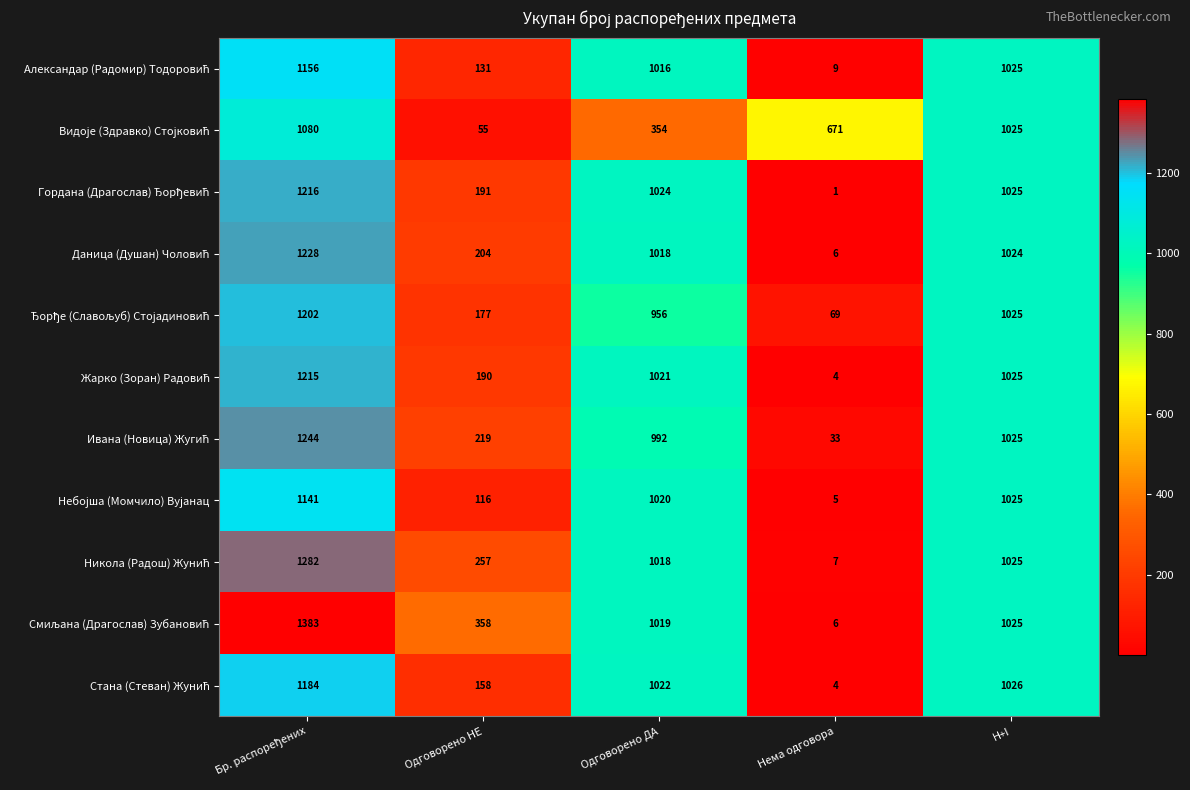

Which category has the lowest value across all series?

Нема одговора